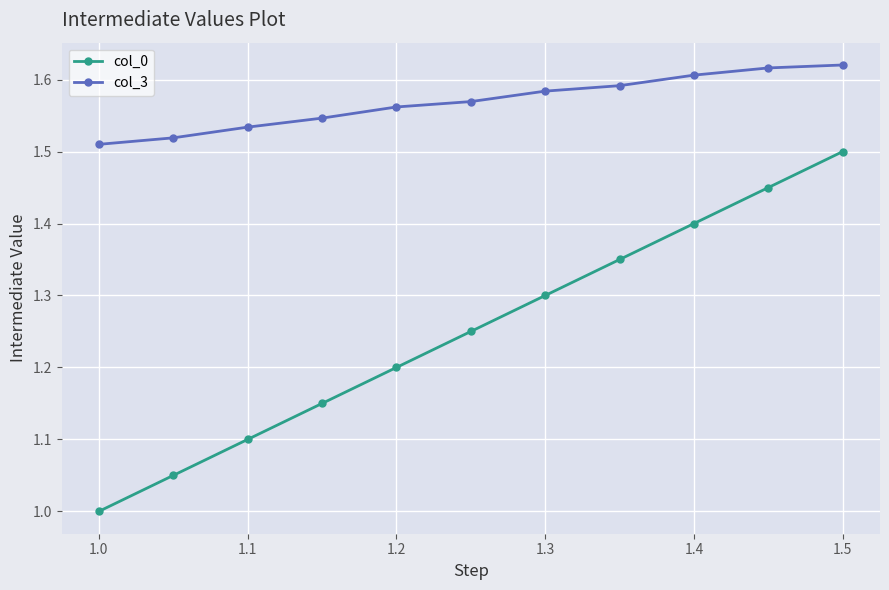

What is the smallest value displayed?

1.0